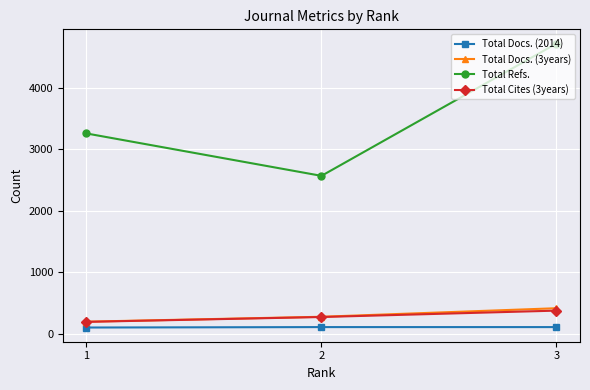

Rank the categories by Total Refs. value from lowest to highest.

2, 1, 3